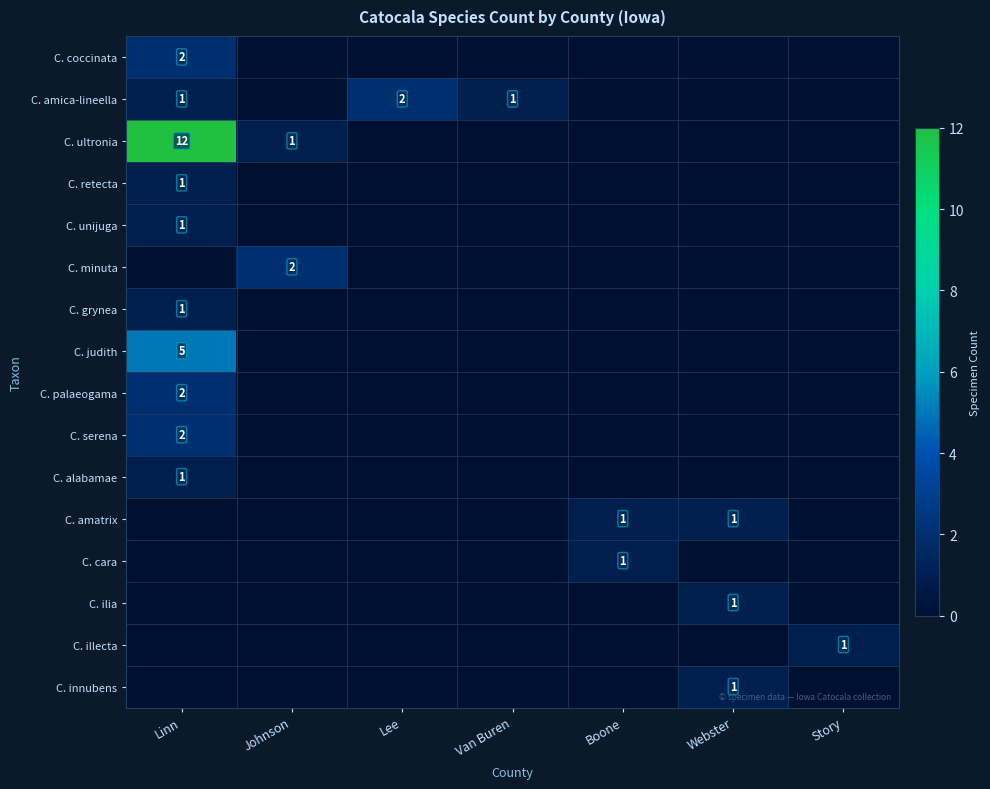

The C. innubens series shows 1 at Webster. True or false?

True